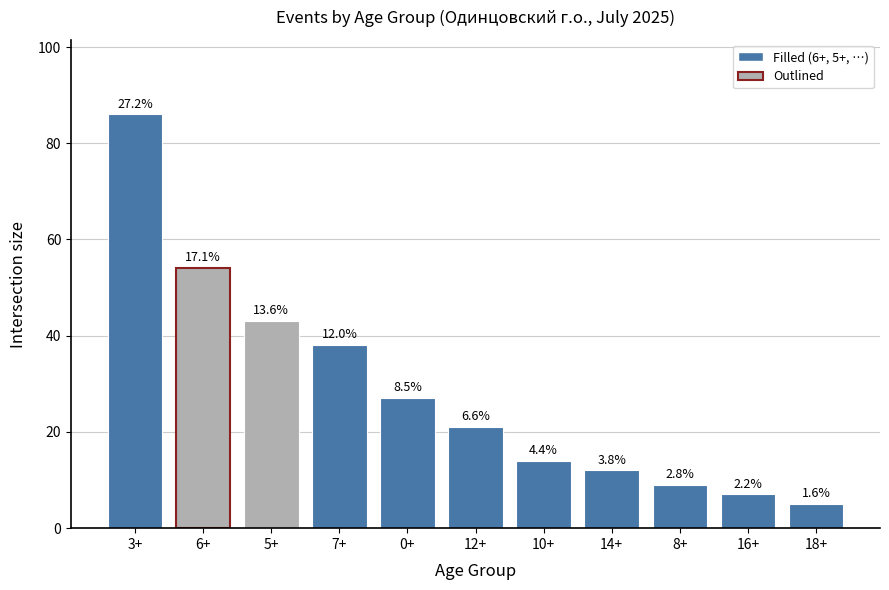

Does the chart contain any negative values?

No